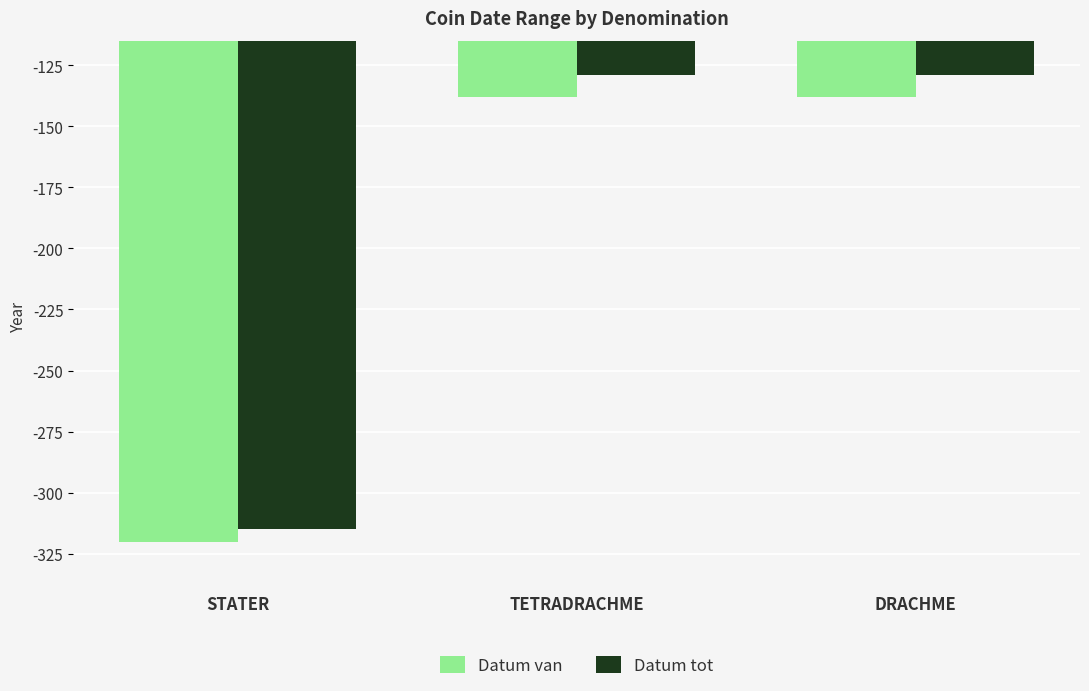

What is the value of the Datum van bar at the 2nd from the left?

-138